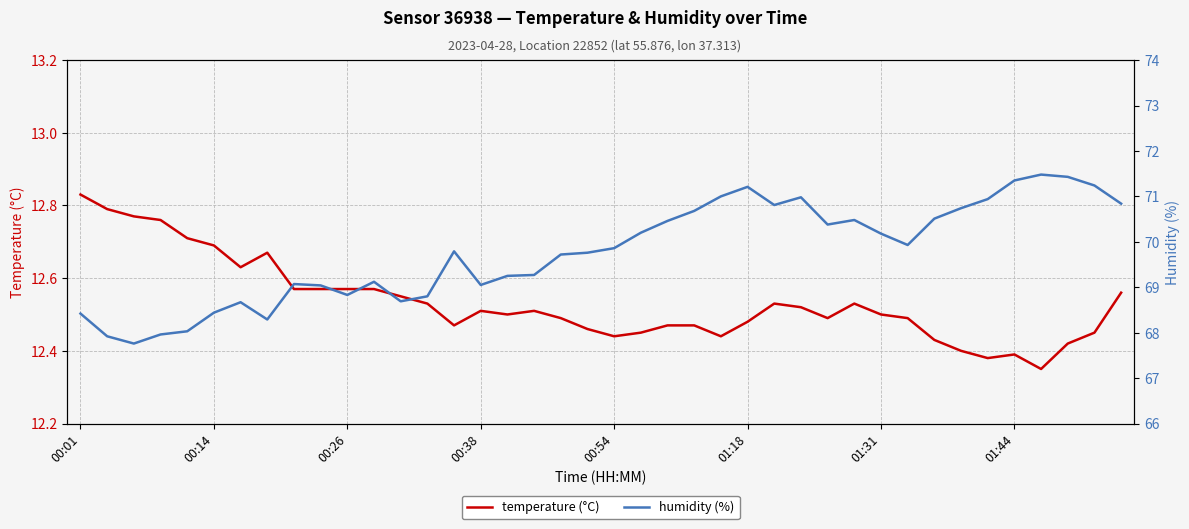

What position from the right is 00:26?

30